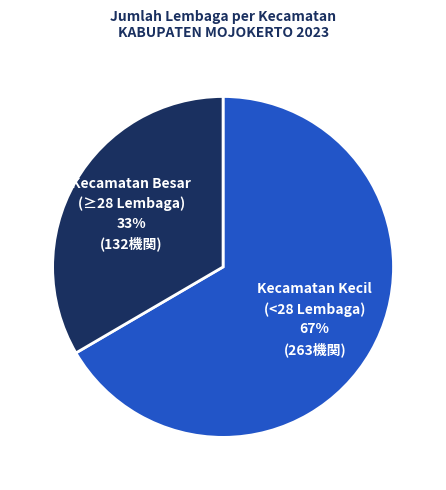

Is the sum of Kecamatan Besar (≥28 Lembaga) and Kecamatan Kecil (<28 Lembaga) greater than half?

Yes